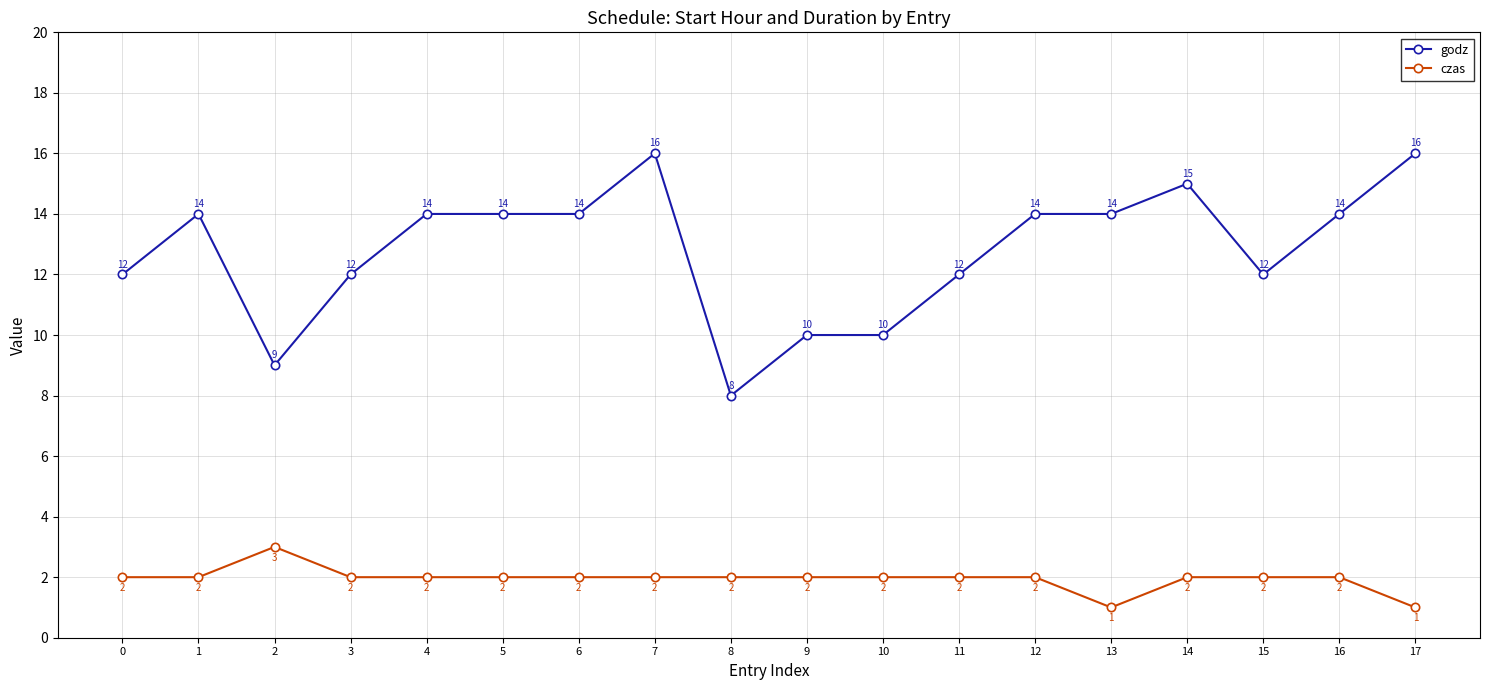

True or false: godz and czas cross at least once.

False